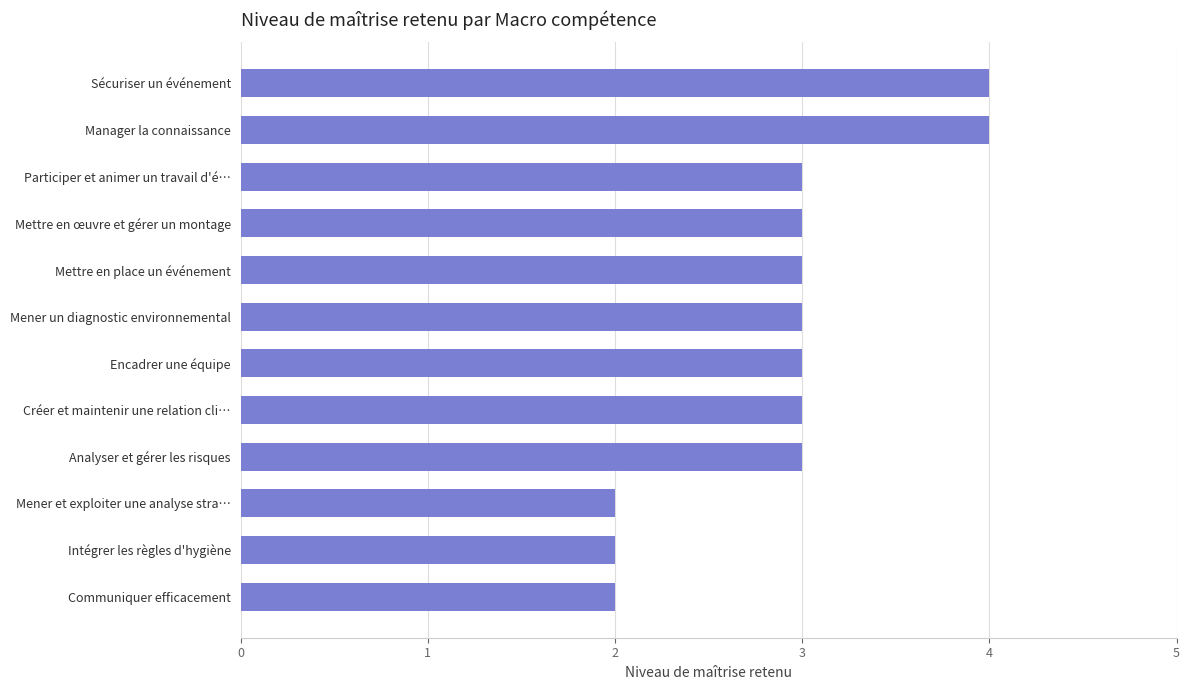

What is the sum of the values at Manager la connaissance and Encadrer une équipe?

7